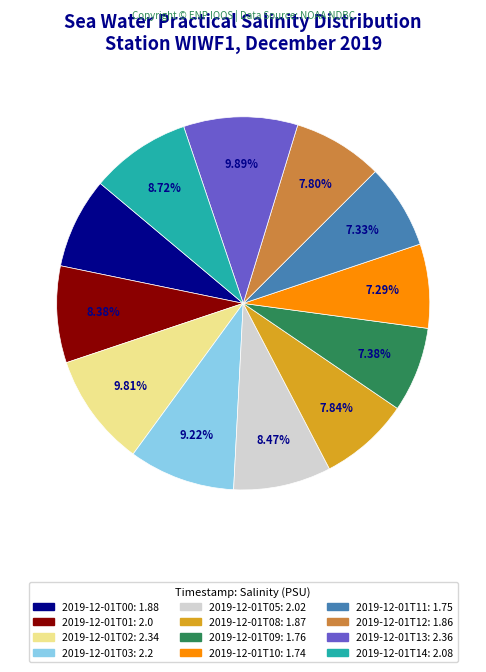

To the nearest percent, what is the difference between the 2019-12-01T12 and 2019-12-01T05 slice percentages?

1%